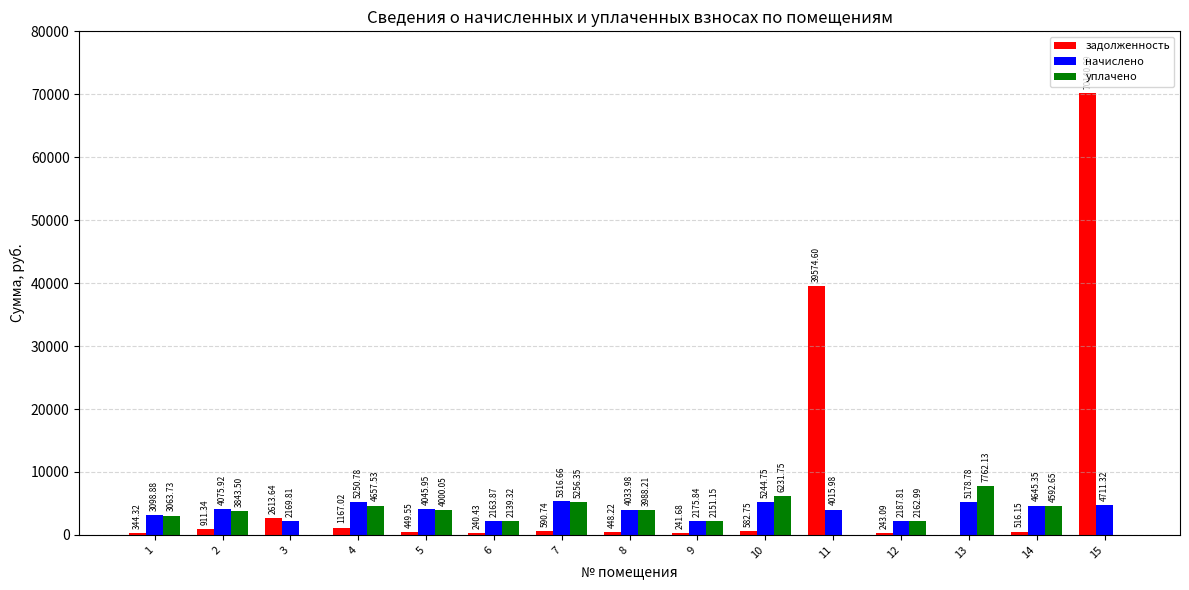

At which category is the sum across all series the highest?

15